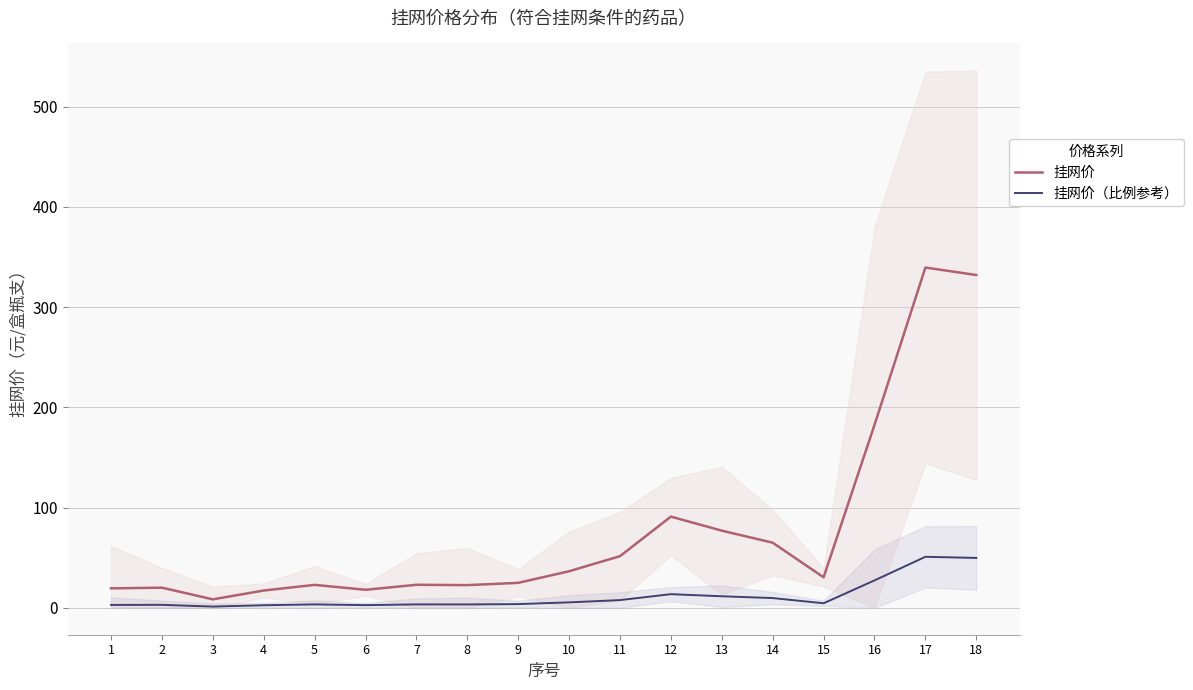

Reading left to right, list all the values displayed in this chart.

挂网价: 19.5	20.1	8.5	17.3	22.9	18.0	23.0	22.7	24.9	36.5	51.6	91.0	77.0	65.0	30.5	182.5	339.5	332.0
挂网价（比例参考）: 2.9	3.0	1.3	2.6	3.4	2.7	3.4	3.4	3.7	5.5	7.7	13.6	11.5	9.7	4.6	27.4	50.9	49.8